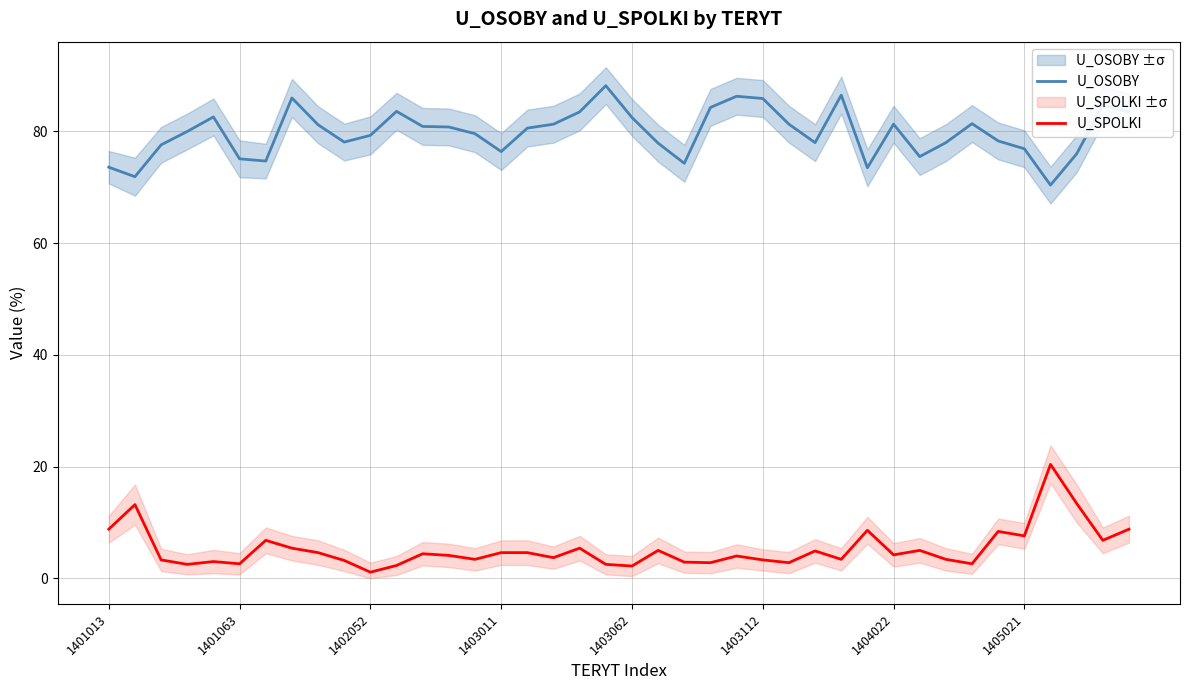

What is the difference between the U_OSOBY values at 31 and 13?

5.3